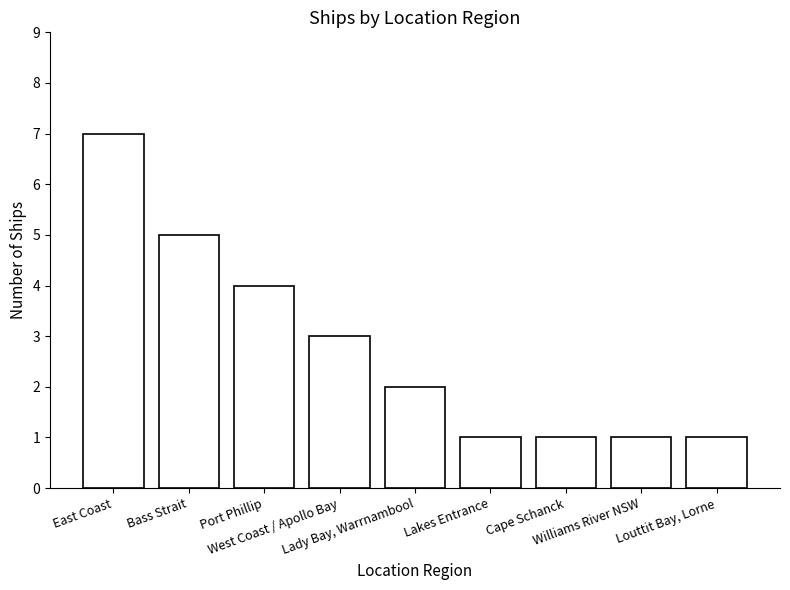

At which label does the data first exceed 2?

East Coast